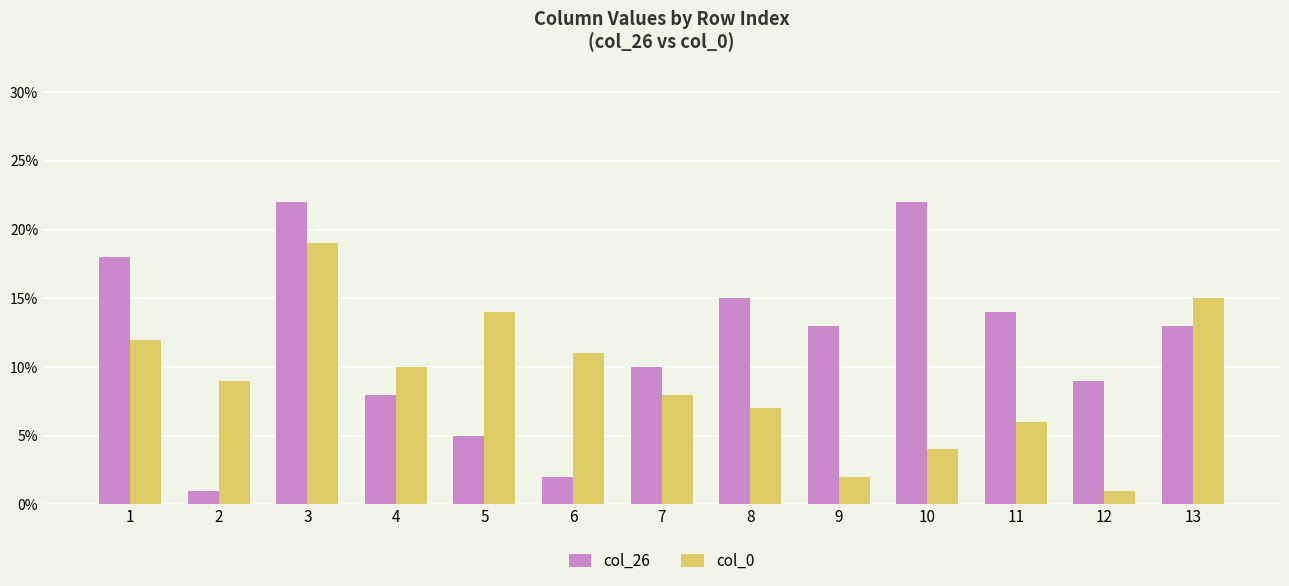

True or false: col_26 has a value of 8 at 4.

True